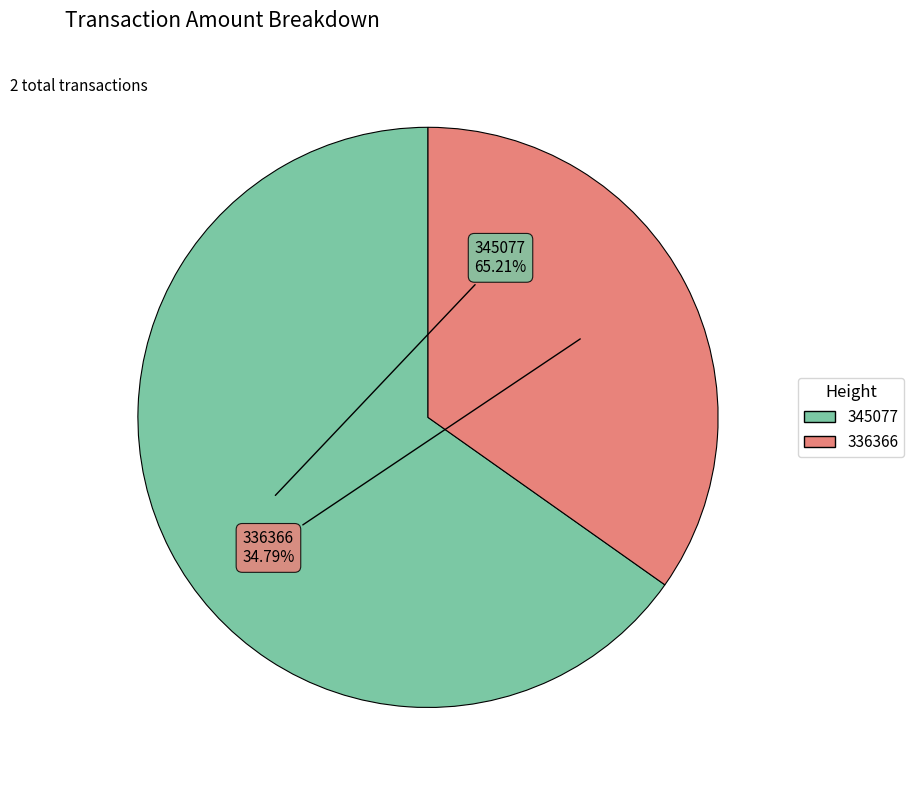

What percentage is NOT represented by 336366?

65.2%